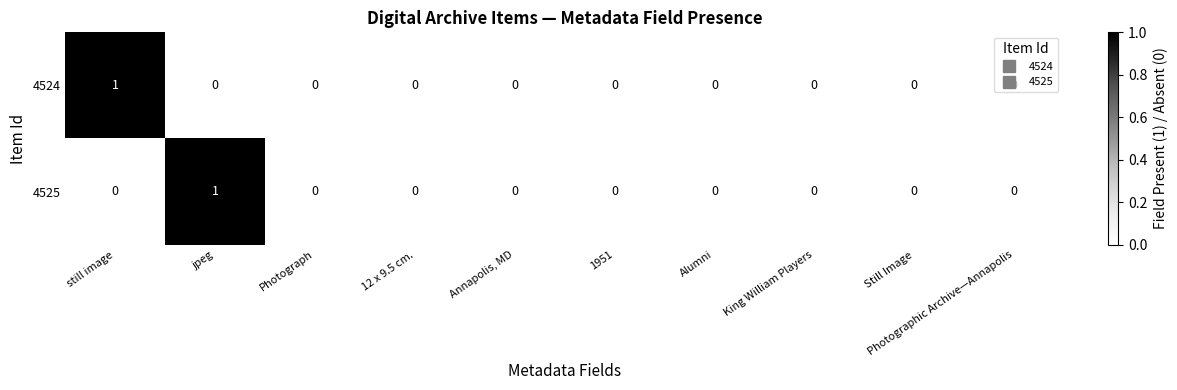

At which label does 4525 reach its peak?

jpeg